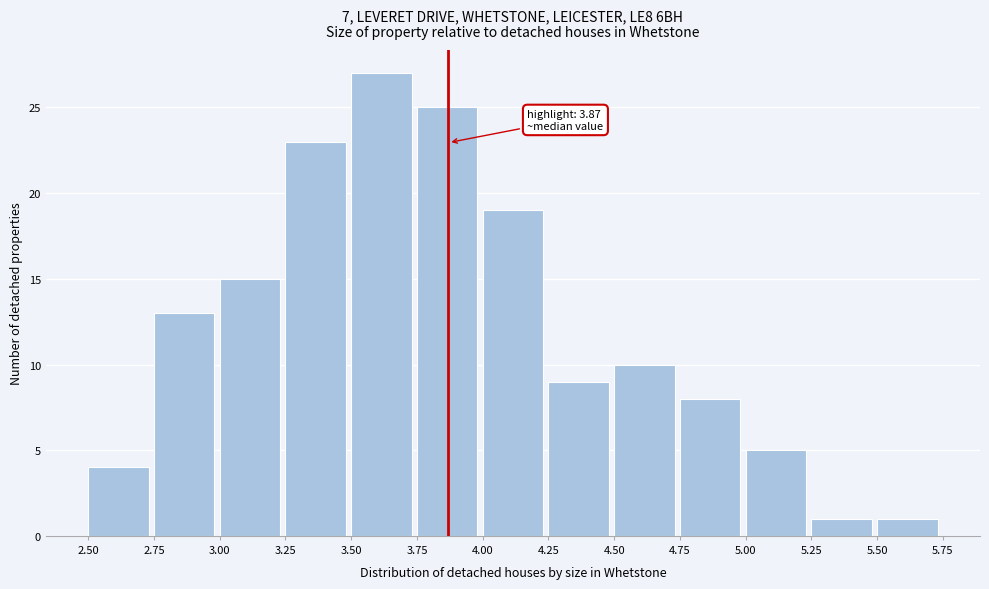

Over which range of the x-axis is the bar tallest?

3.50 to 3.75